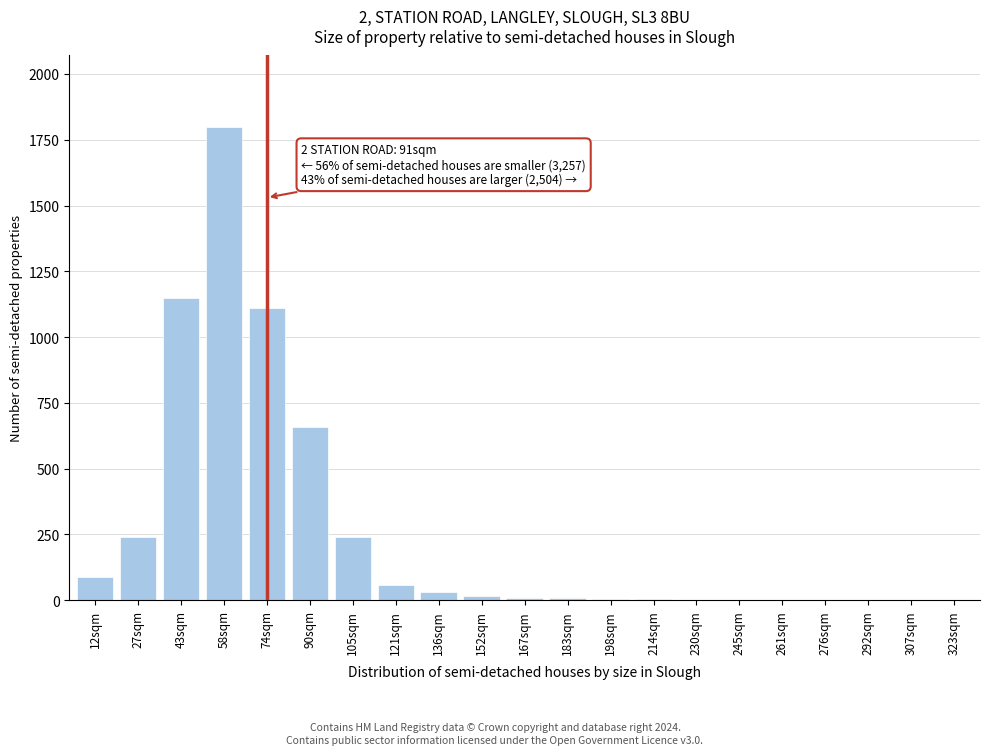

Is it true that the value at 90sqm is 660?

True